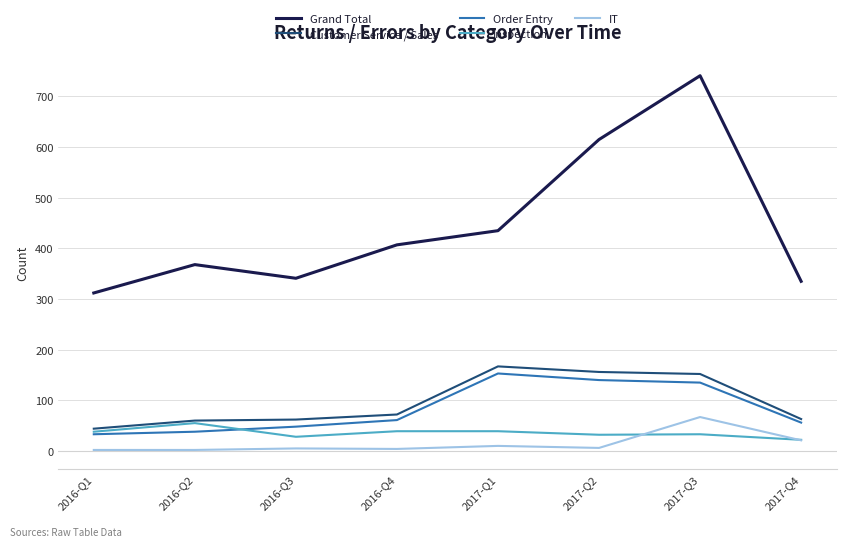

Where is the first local maximum for Order Entry?

2017-Q1